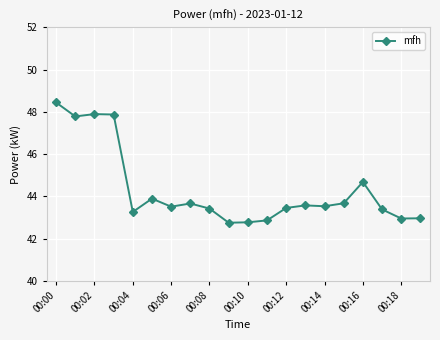

True or false: there are more than 2 points higher than both neighbors.

True